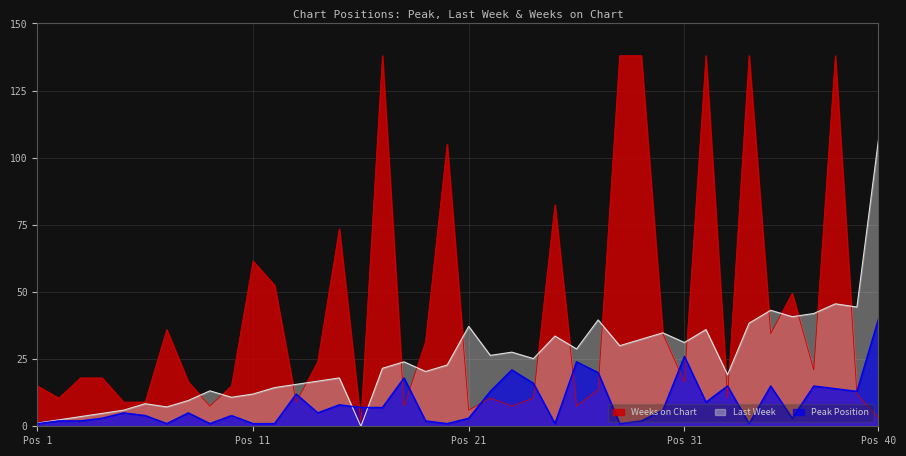

What is the maximum value shown in the chart?

138.0